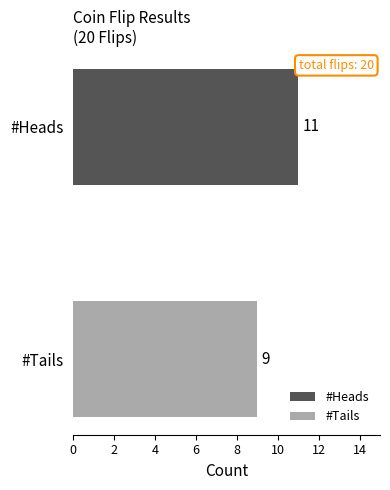

List the series in order of their overall mean, lowest first.

#Tails, #Heads